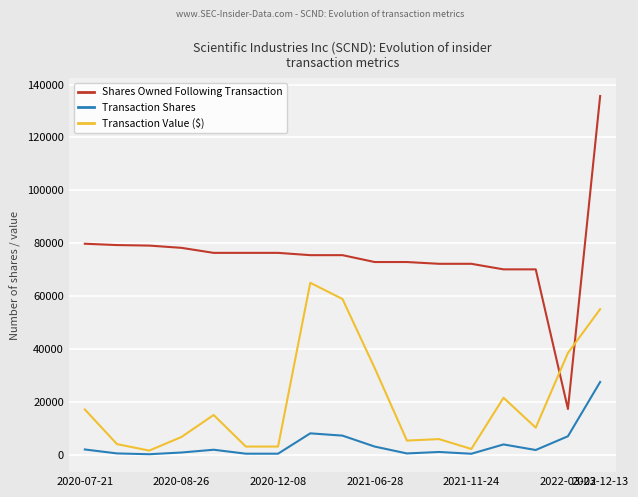

Which series has the widest spread of values?

Shares Owned Following Transaction